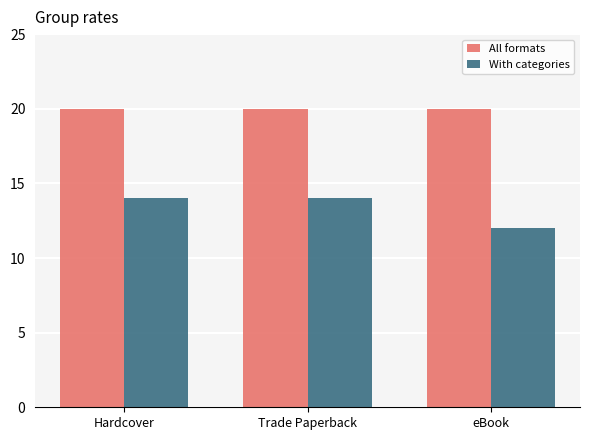

What is the difference between the highest and lowest values at eBook?

8